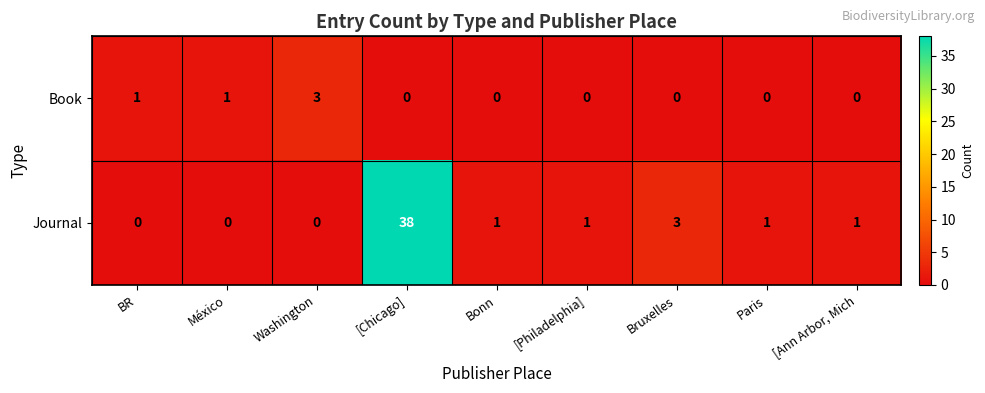

The Book series shows -1 at Paris. True or false?

False